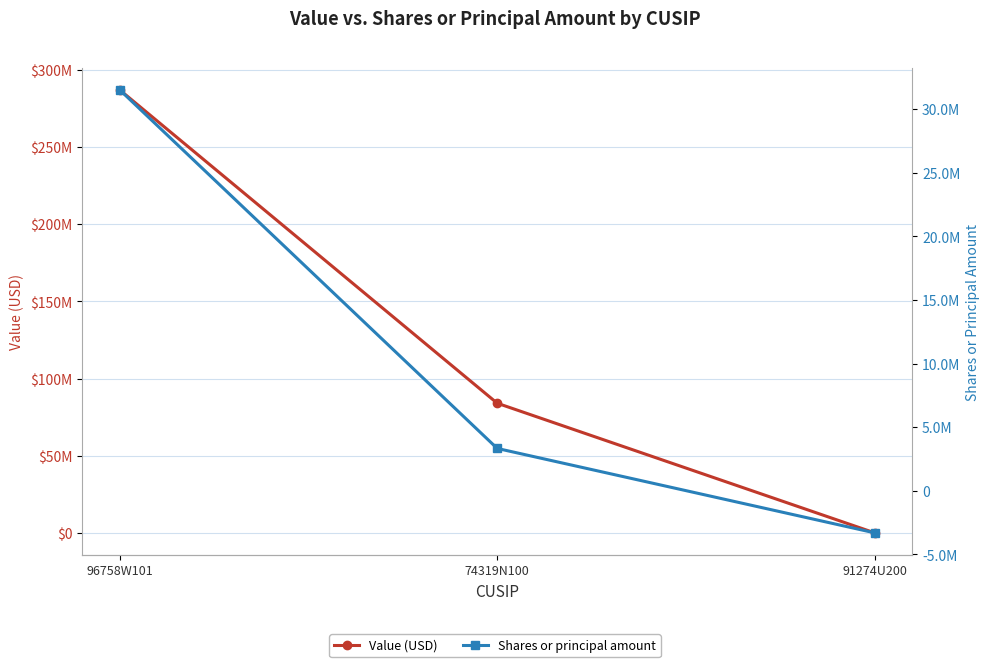

What is the greatest value displayed?

286962486